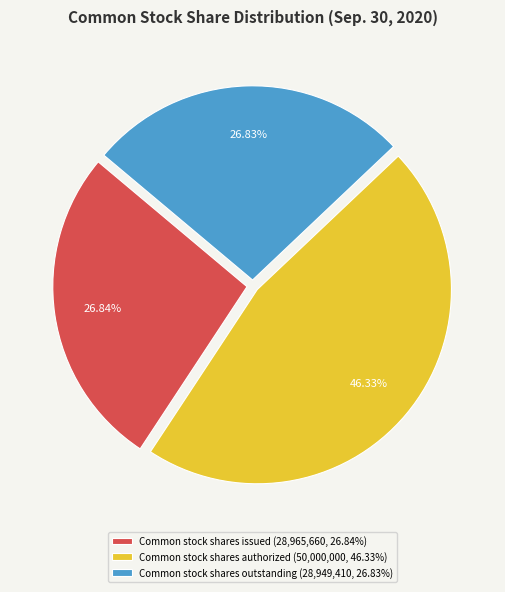

Rank the categories by value from highest to lowest.

Common stock shares authorized (50,000,000, 46.33%), Common stock shares issued (28,965,660, 26.84%), Common stock shares outstanding (28,949,410, 26.83%)